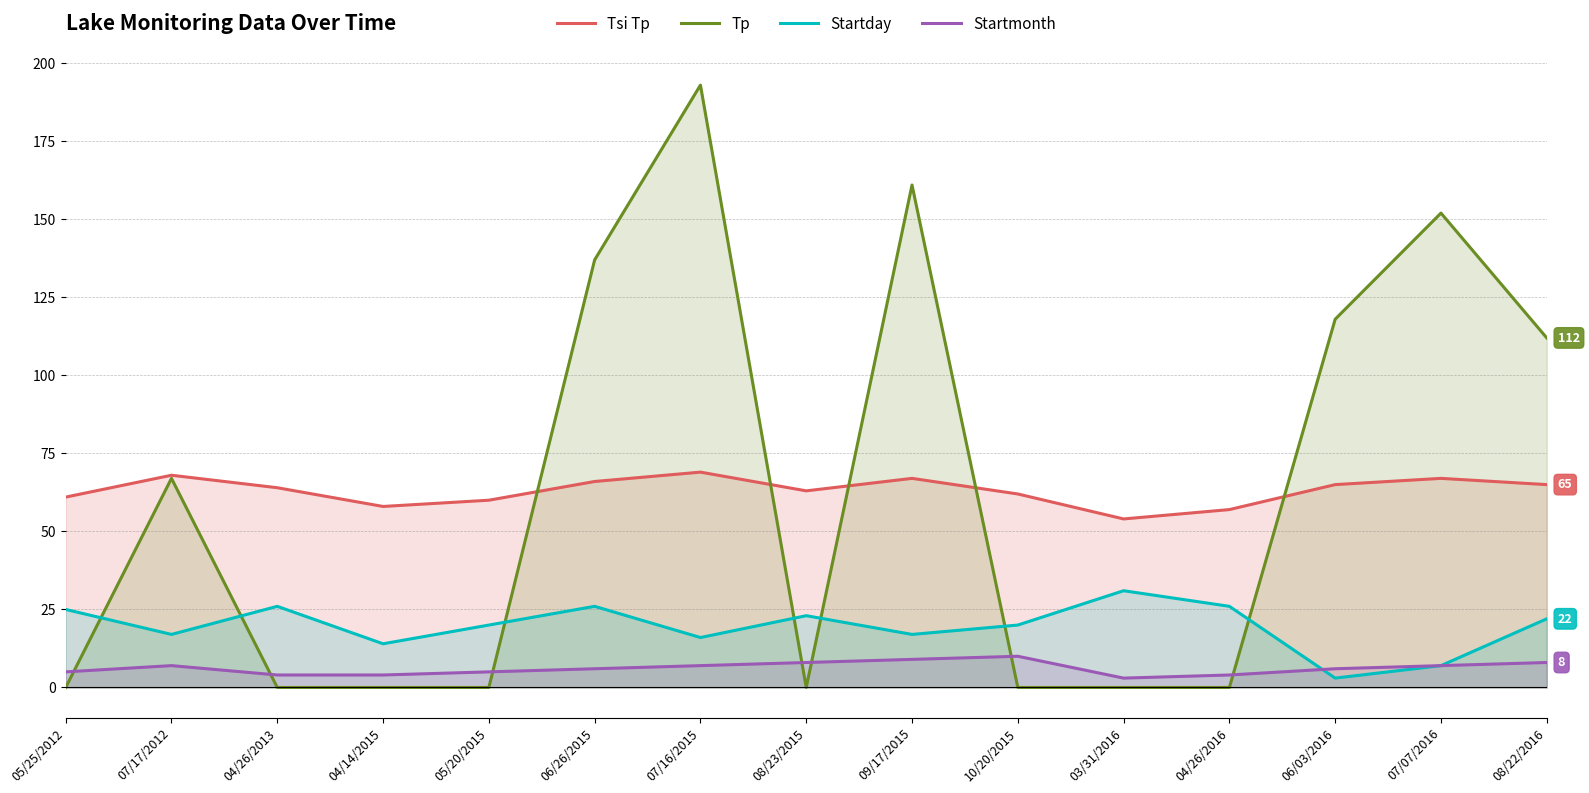

True or false: Tp has a value of 59 at 06/03/2016.

False